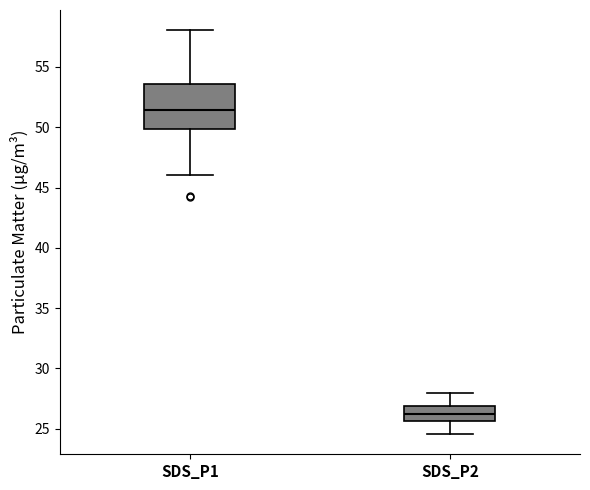

Comparing the boxes themselves (not the whiskers), which one is the tallest?

SDS_P1